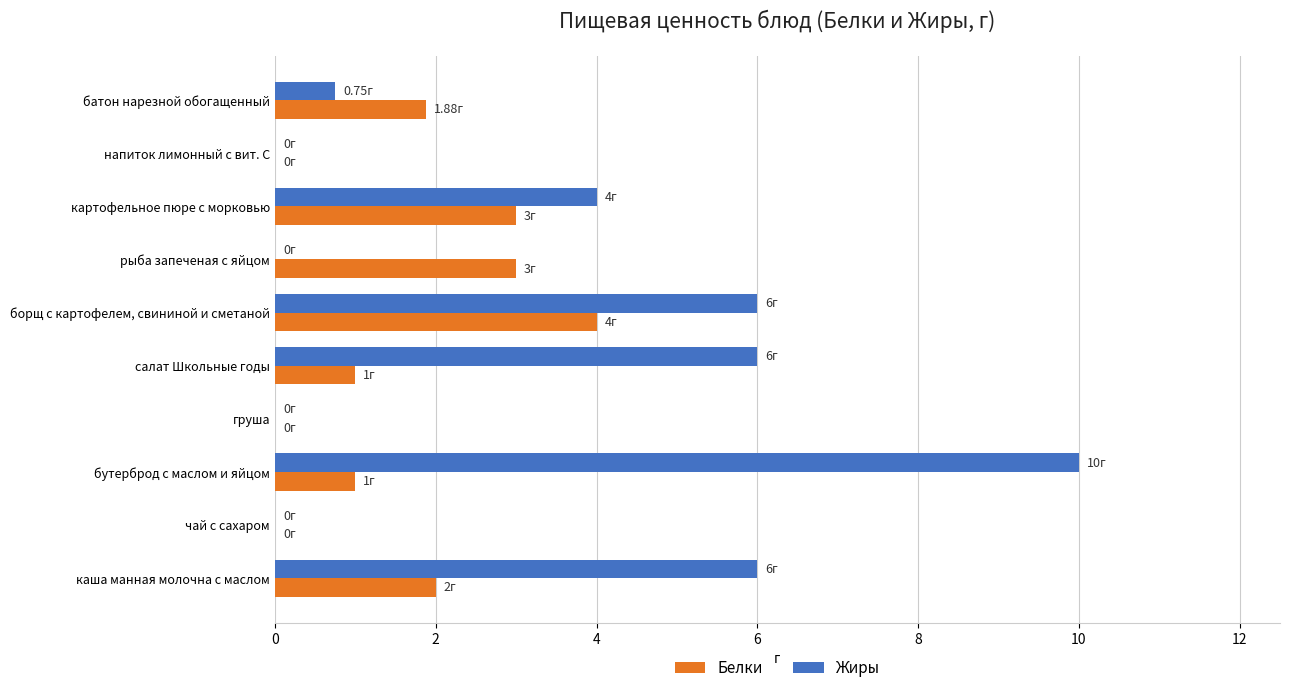

Which category has the highest value in the Белки series?

борщ с картофелем, свининой и сметаной